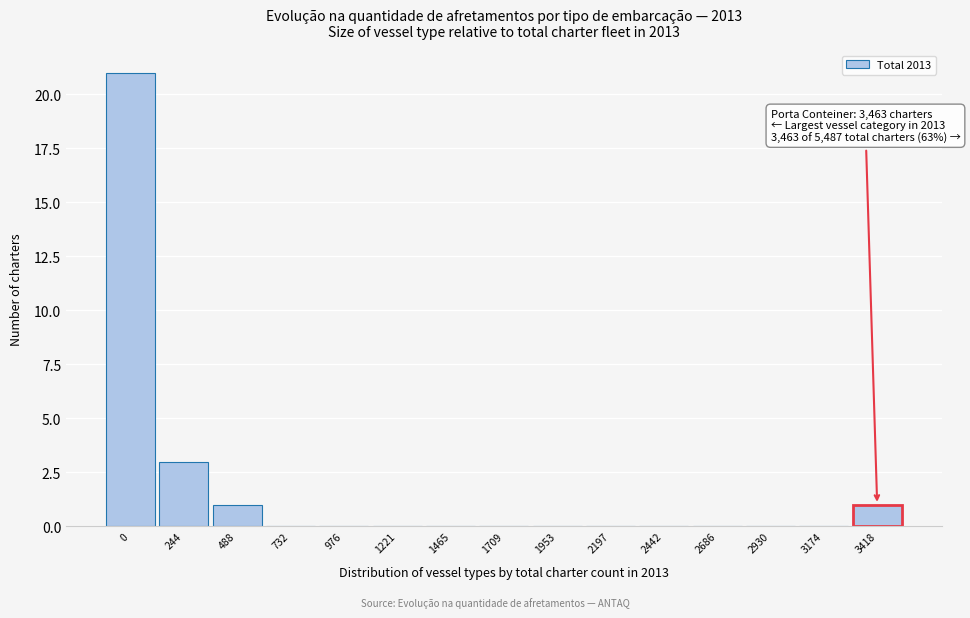

Reading left to right, list all the values displayed in this chart.

0=21	244=3	488=1	732=0	976=0	1221=0	1465=0	1709=0	1953=0	2197=0	2442=0	2686=0	2930=0	3174=0	3418=1